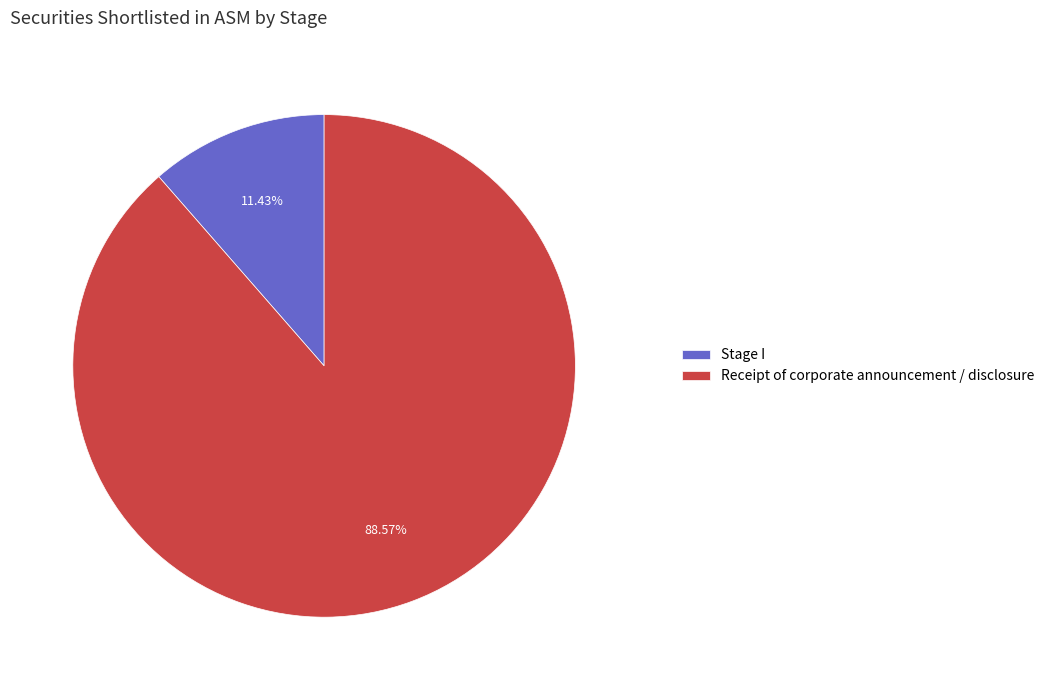

To the nearest percent, what portion does Receipt of corporate announcement / disclosure represent?

89%